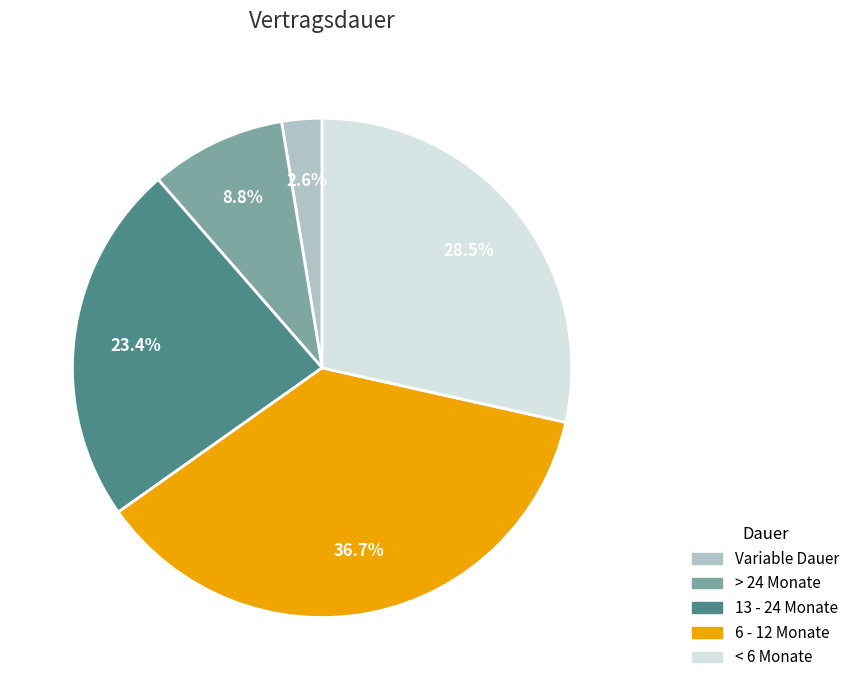

Rank the categories by value from lowest to highest.

Variable Dauer, > 24 Monate, 13 - 24 Monate, < 6 Monate, 6 - 12 Monate